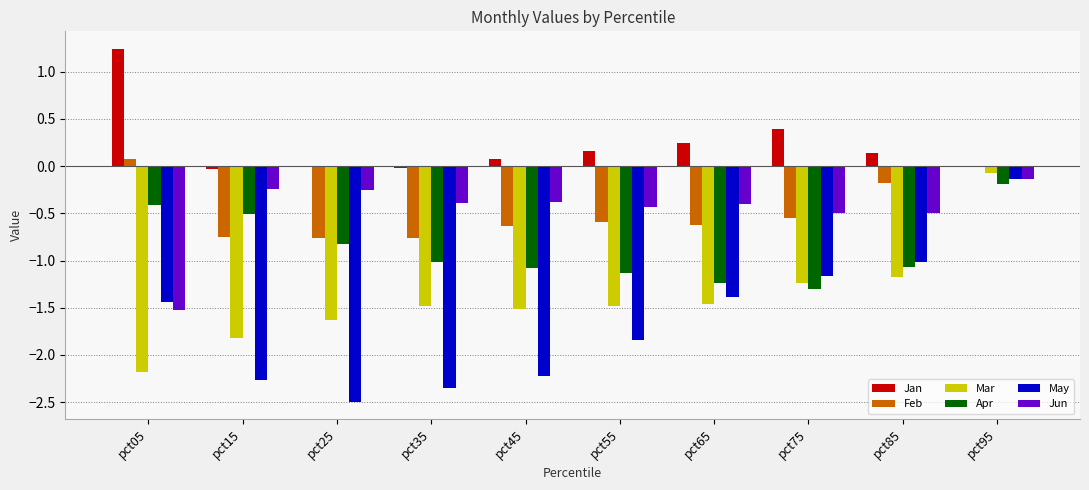

Does the chart contain stacked bars?

No